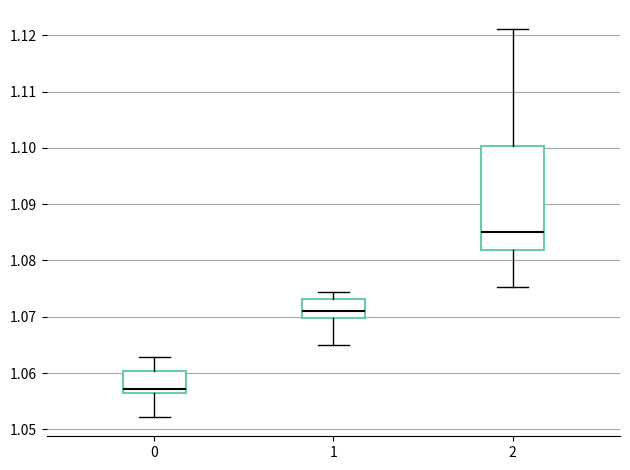

Reading left to right, transcribe this box plot: for each box, give where its median line is, the range the box spans, and where its two whiskers end, as read against the y-axis. The values are not printed on the chart, so give them approximately, as read against the axis.

0: median 1.057 (just above the box's lower edge), box 1.057 to 1.060, whiskers 1.052 to 1.063
1: median 1.071, box 1.070 to 1.073, whiskers 1.065 to 1.074
2: median 1.085, box 1.082 to 1.100, whiskers 1.075 to 1.121